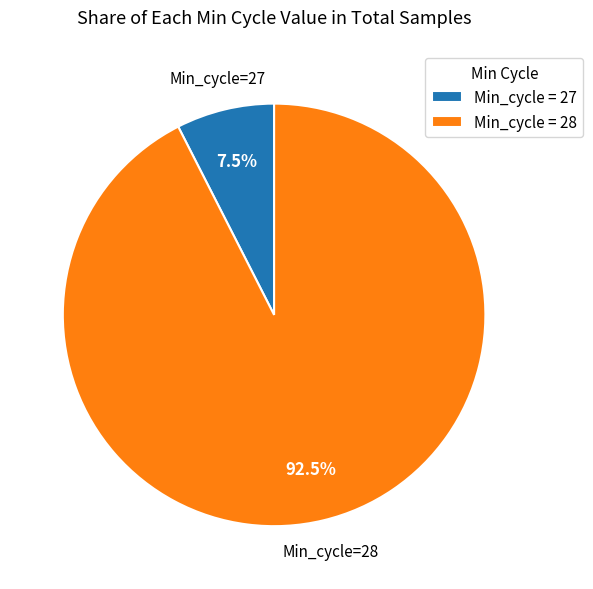

Is there any slice that represents more than half of the pie?

Yes